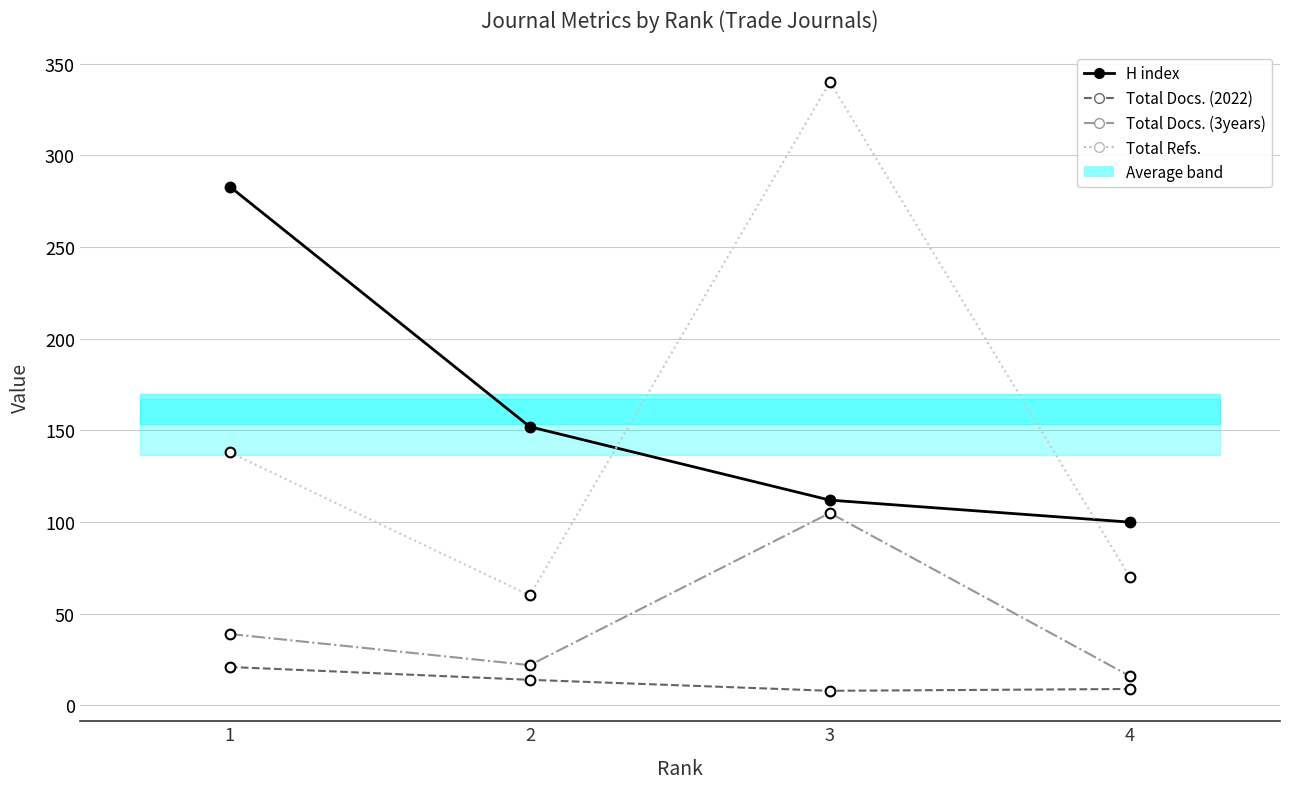

What is the difference between the maximum and minimum values in the Total Refs. series?

280